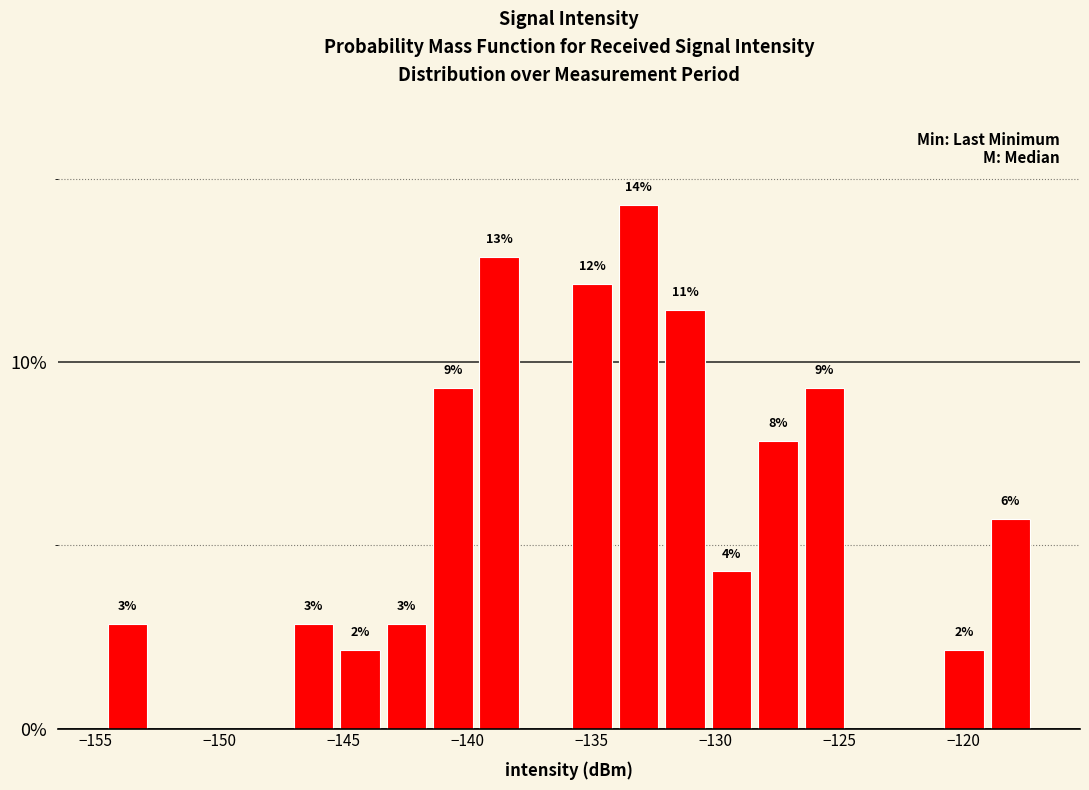

Read against the x-axis, roughly where is the centre of the tallest bar?

-133.0